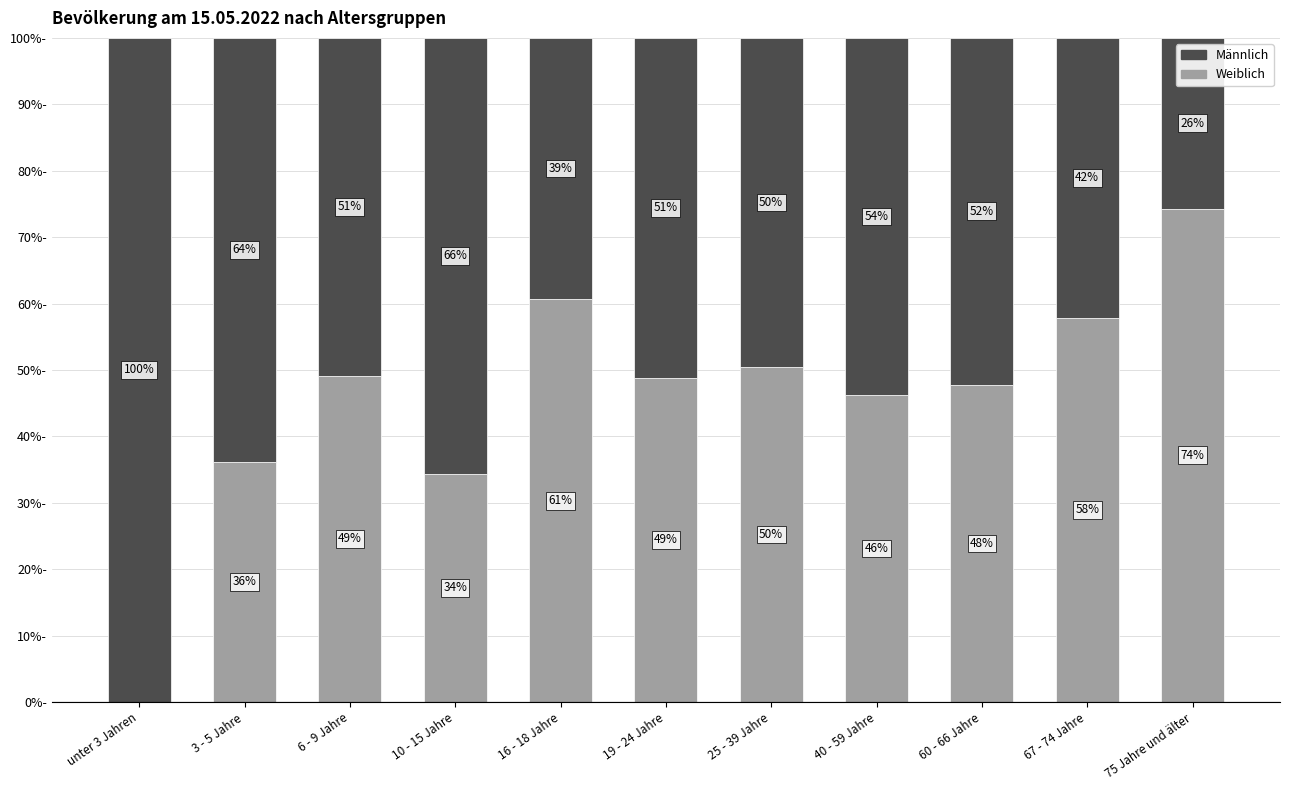

Which category has the highest value in the Weiblich series?

75 Jahre und älter